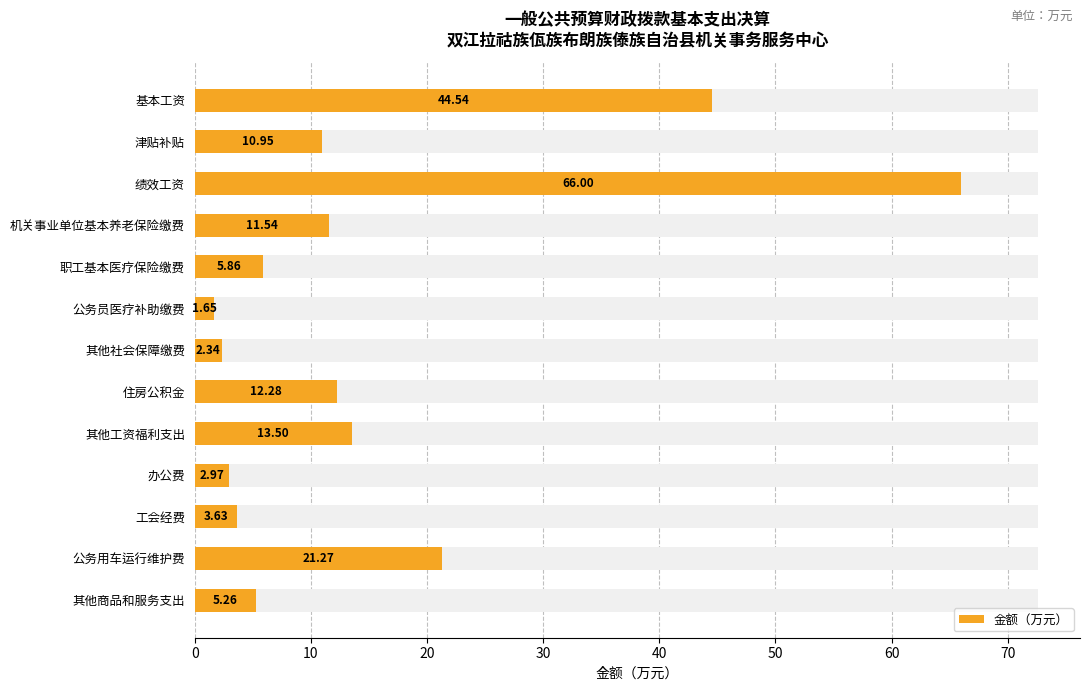

What is the greatest value displayed?

66.0